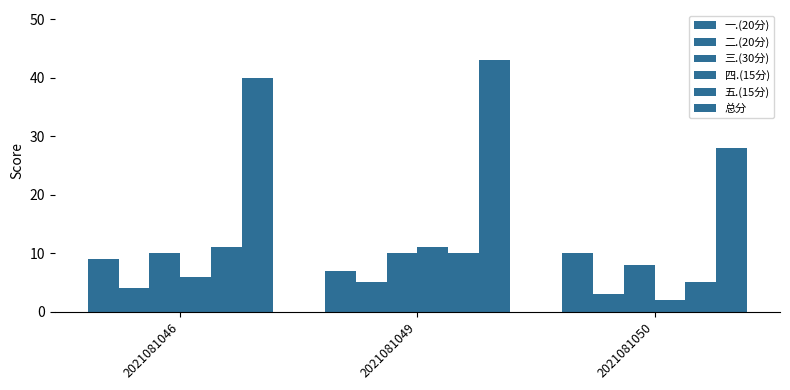

How many series are shown in this chart?

6